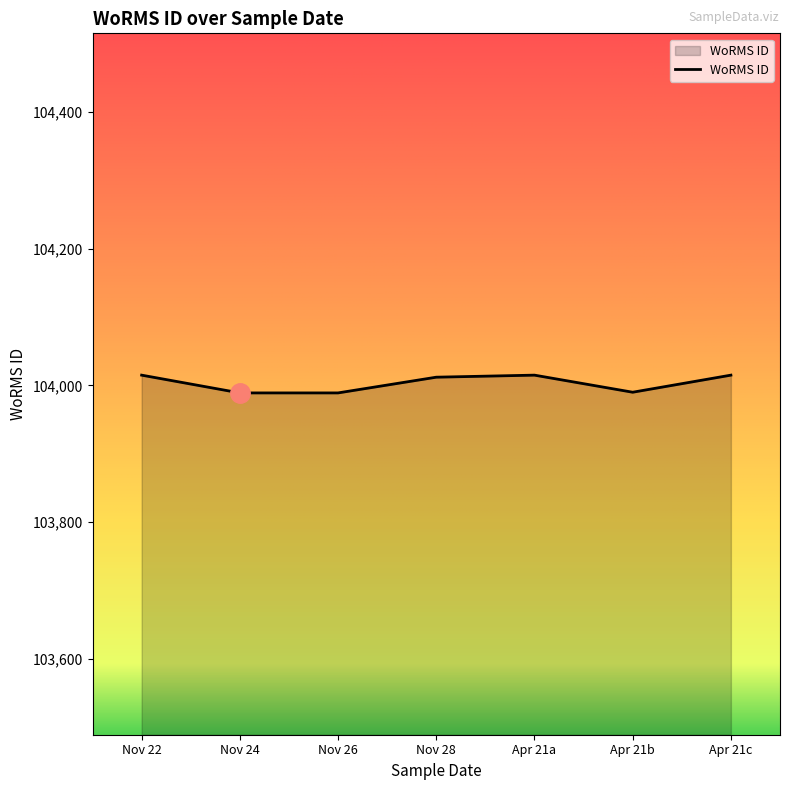

What is the change in value from Nov 22 to Nov 26?

-26